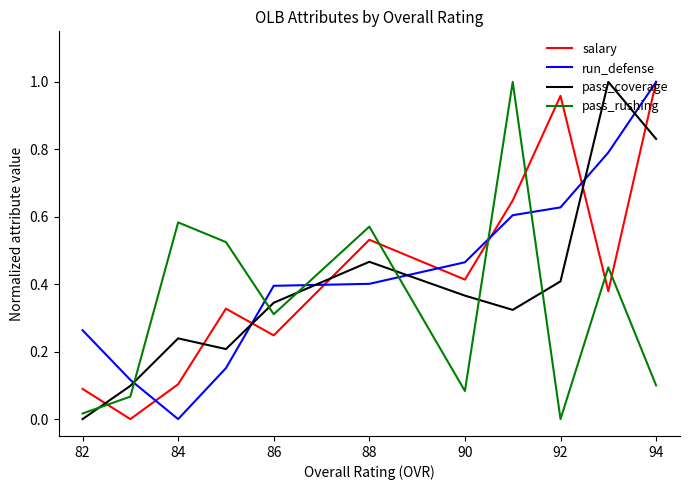

True or false: pass_rushing and pass_coverage intersect in this chart.

True